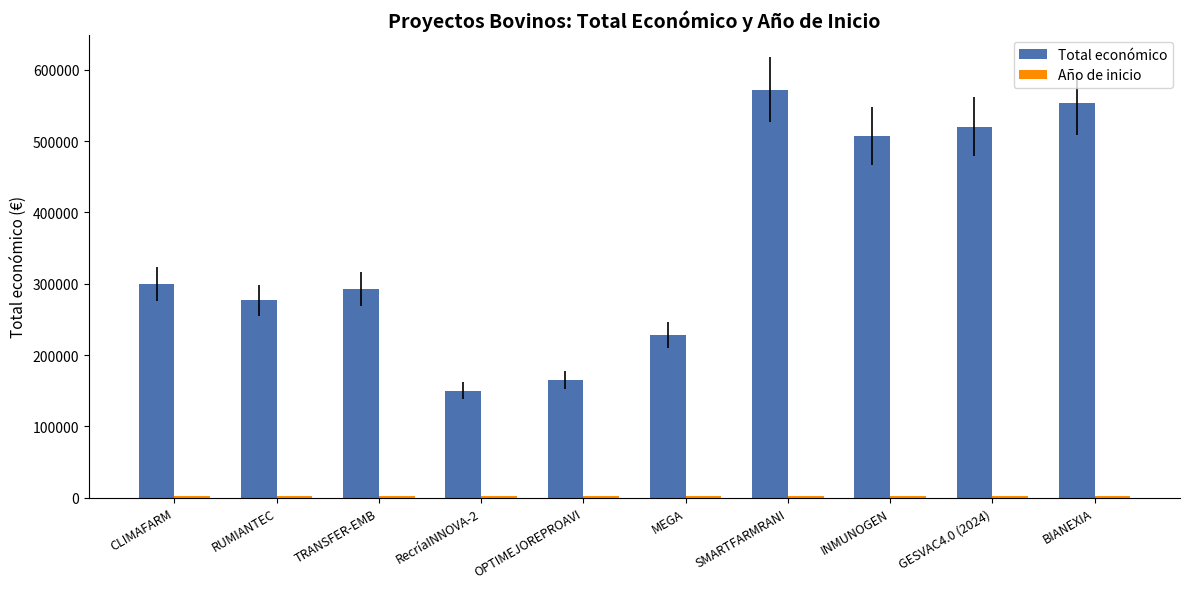

Which series has the largest total across all categories?

Total económico